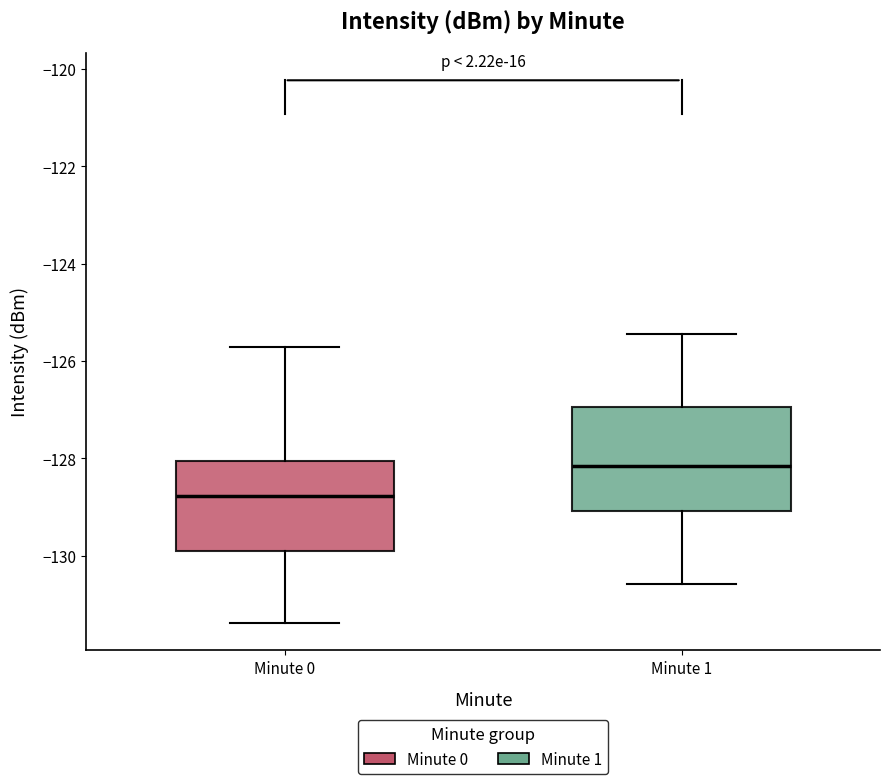

Where does the lower whisker of the box for Minute 0 end on the y-axis? The values are not printed on the chart, so give them approximately, as read against the axis.

-131.4